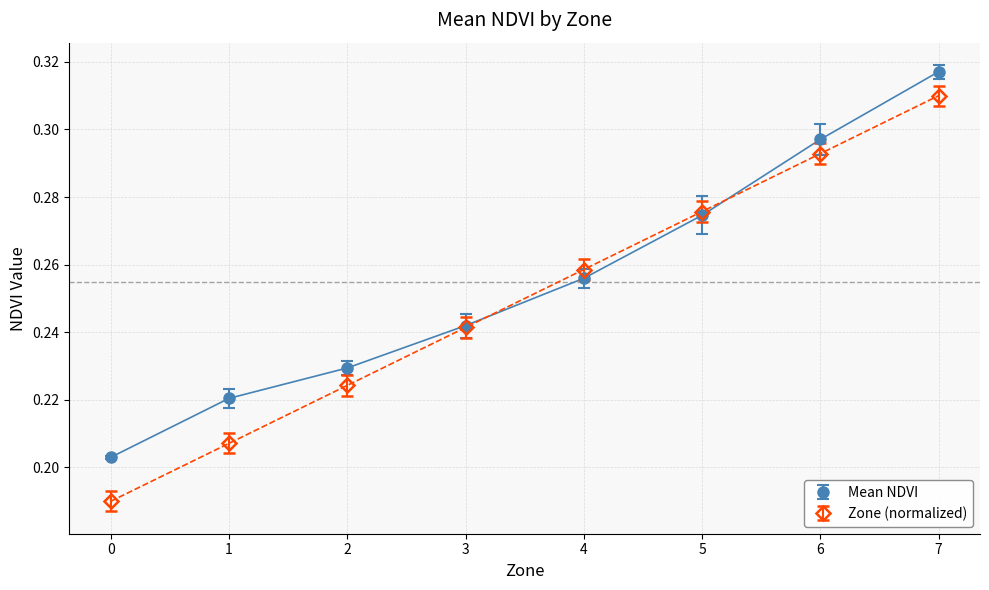

Is the value of Zone (normalized) at 0 greater than the value of Mean NDVI at 1?

No